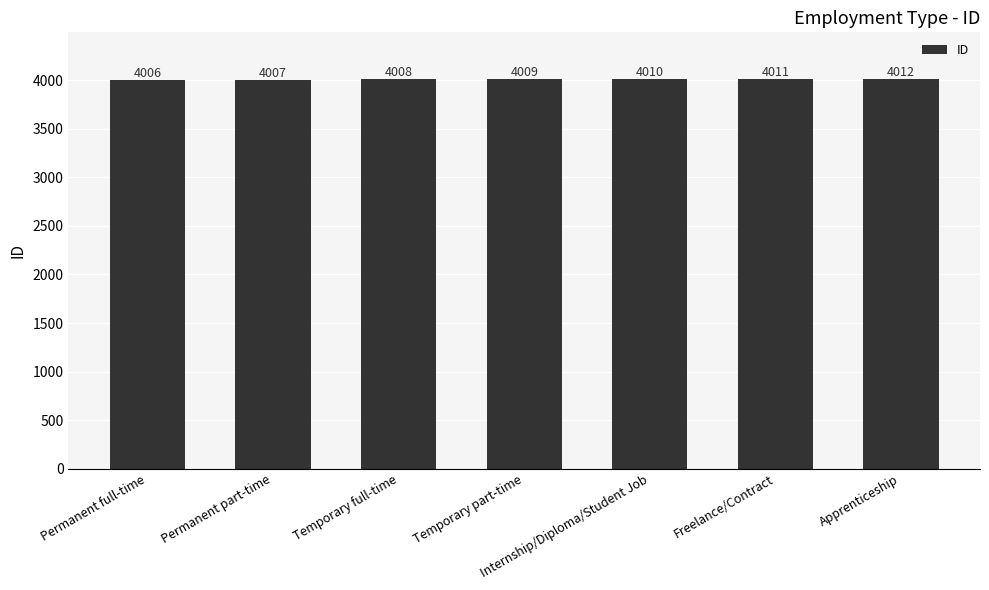

Which label corresponds to the smallest value in the chart?

Permanent full-time